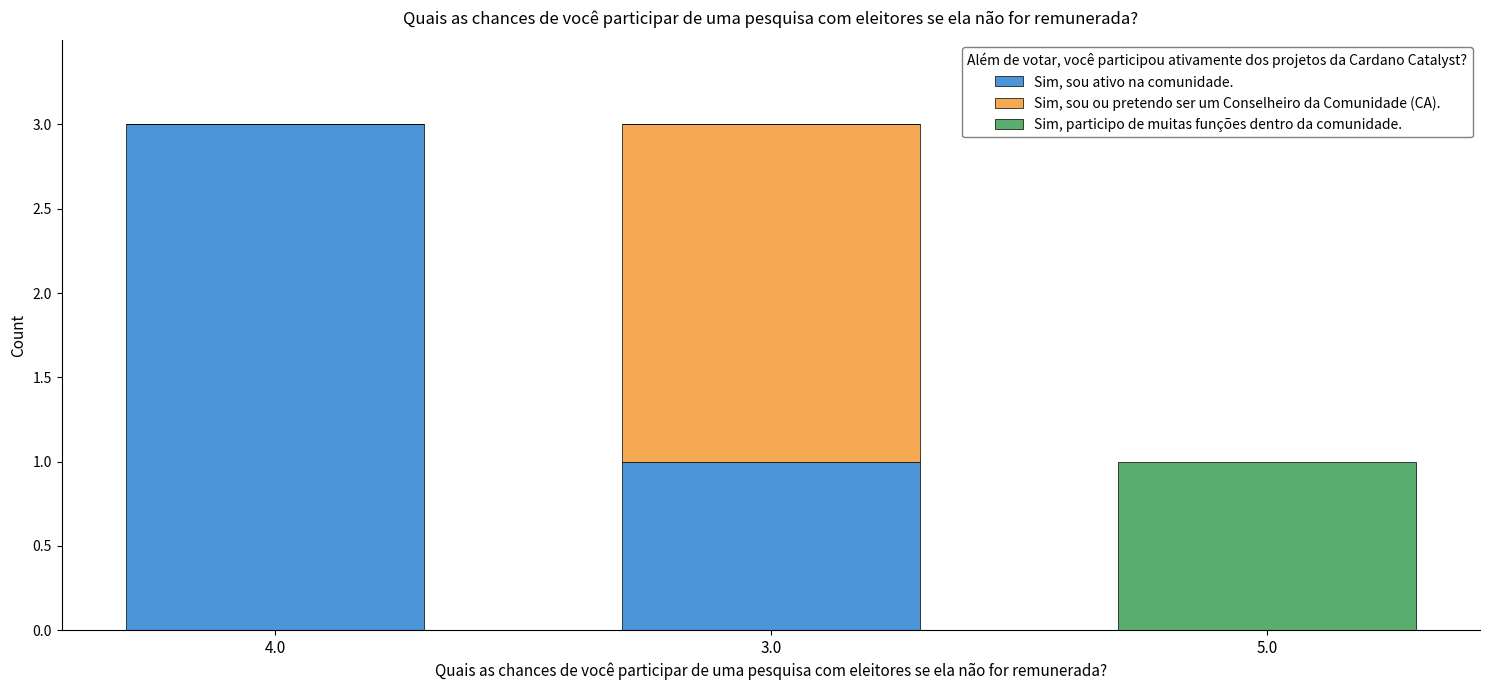

Is it true that Sim, sou ativo na comunidade. equals 3 at 4.0?

True